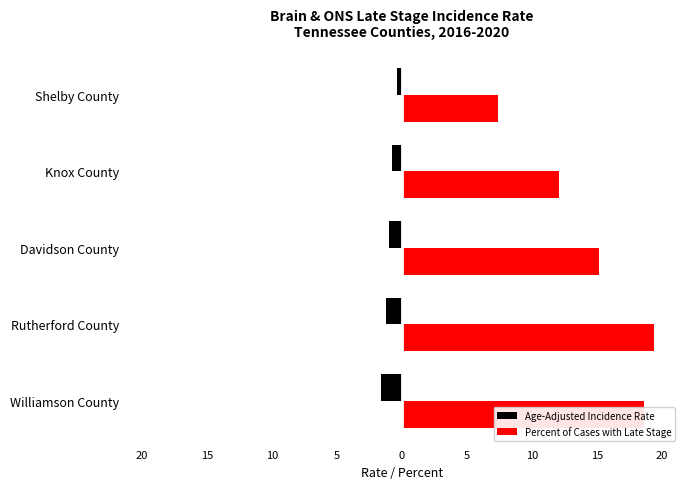

What are all the series names shown in the legend?

Age-Adjusted Incidence Rate, Percent of Cases with Late Stage